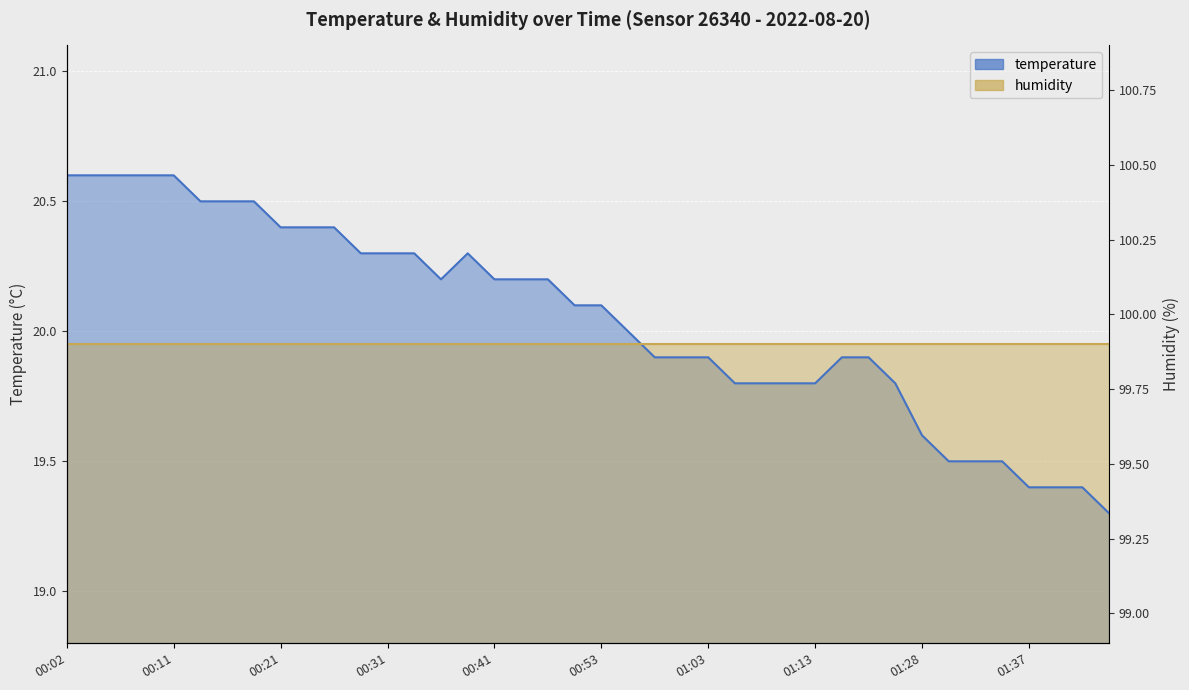

What is the change in value from 00:38 to 01:10?

-0.5